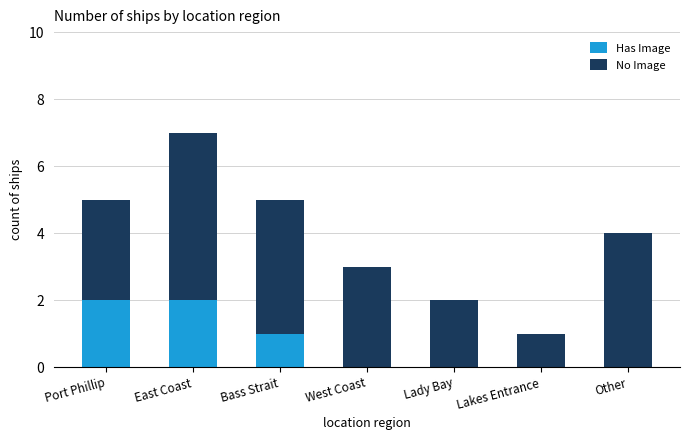

The Has Image series shows 0 at West Coast. True or false?

True